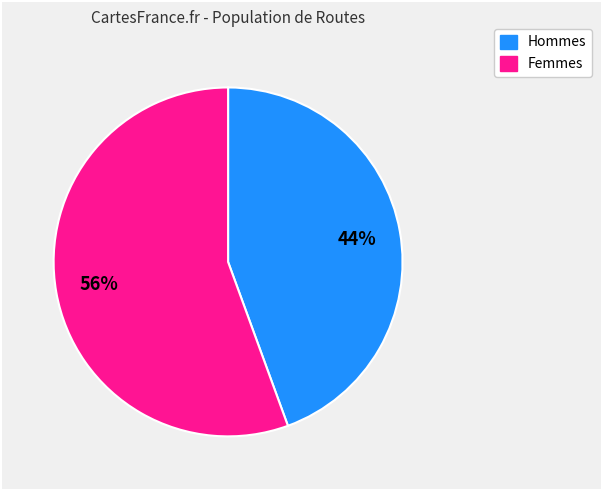

To the nearest percent, what is the average slice percentage?

50%